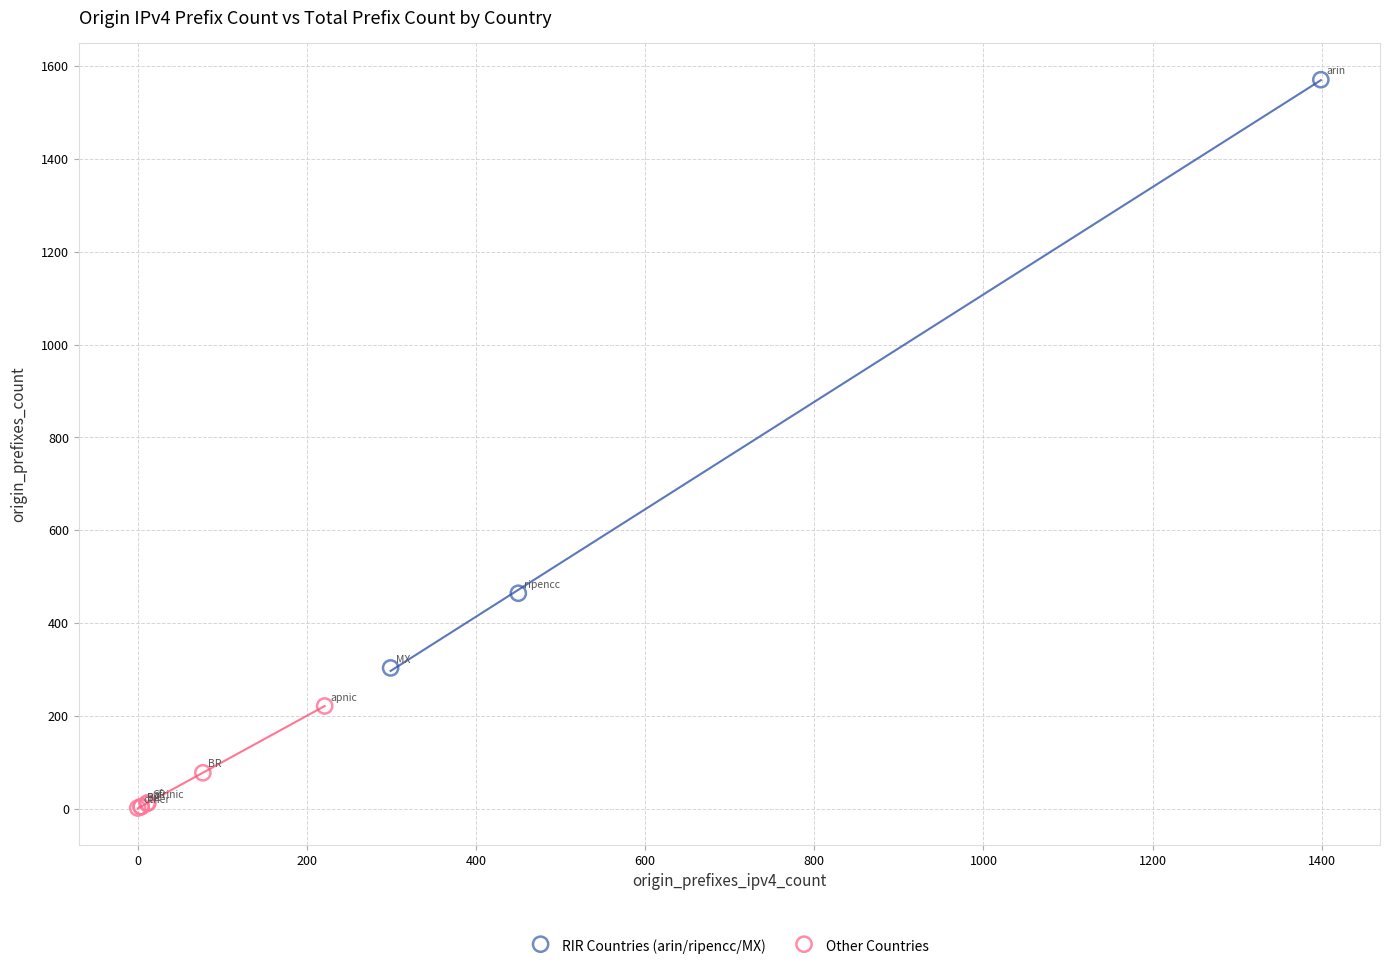

What are all the series names shown in the legend?

RIR Countries (arin/ripencc/MX), Other Countries